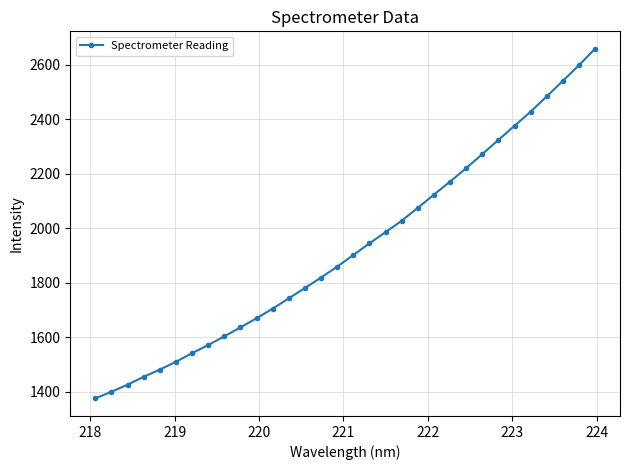

How many lines are shown in the chart?

1